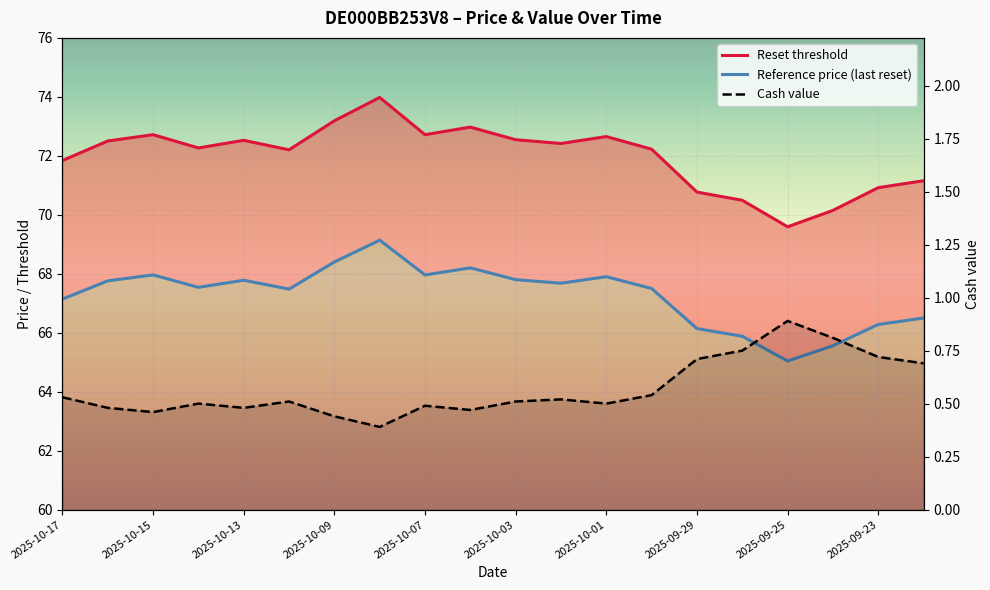

Reading left to right, what are all the values shown in this chart?

Reset threshold: 71.8	72.5	72.7	72.3	72.5	72.2	73.2	74.0	72.7	73.0	72.5	72.4	72.7	72.2	70.8	70.5	69.6	70.1	70.9	71.2
Reference price (last reset): 67.1	67.8	68.0	67.5	67.8	67.5	68.4	69.1	68.0	68.2	67.8	67.7	67.9	67.5	66.1	65.9	65.0	65.6	66.3	66.5
Cash value: 0.5	0.5	0.5	0.5	0.5	0.5	0.4	0.4	0.5	0.5	0.5	0.5	0.5	0.5	0.7	0.8	0.9	0.8	0.7	0.7